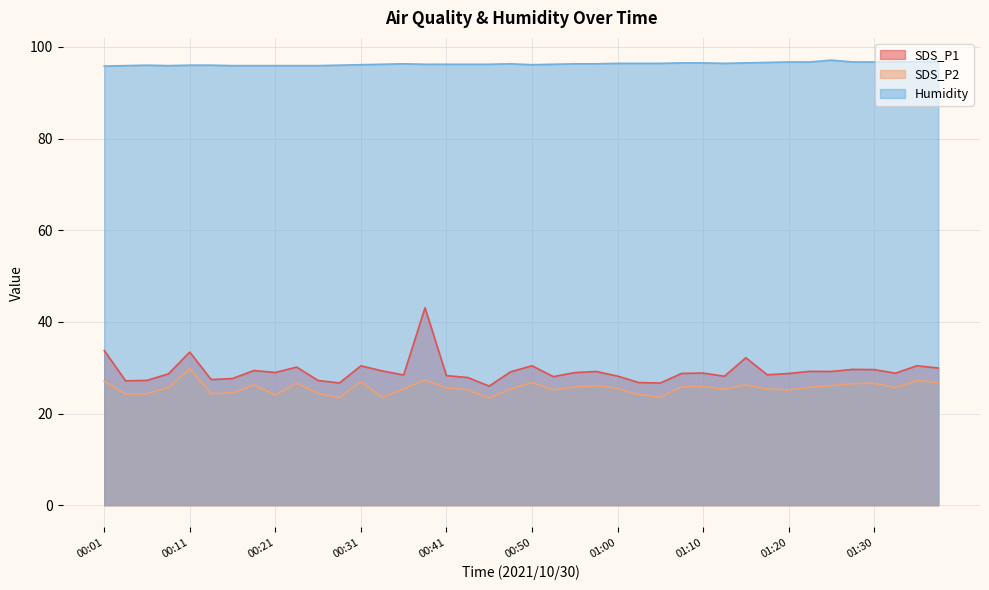

Read the Humidity value at 01:30.

96.7